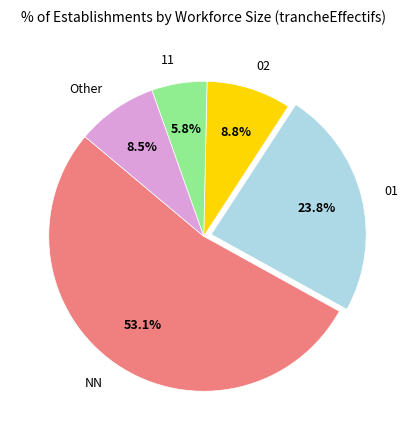

What is the ratio of the value at Other to the value at 01?

0.4